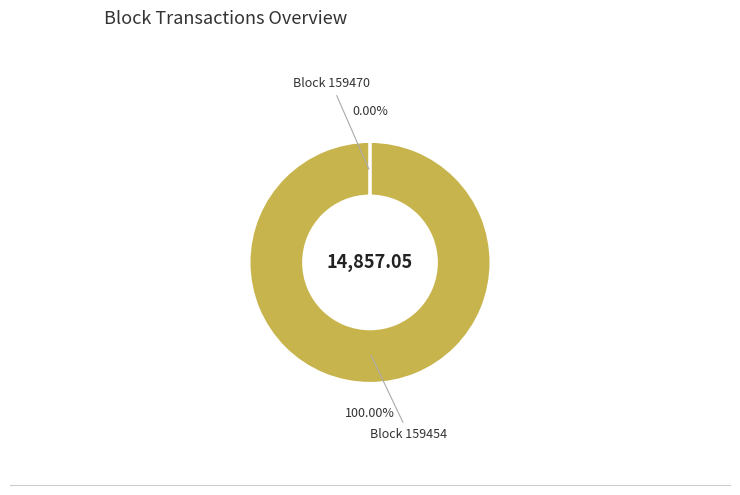

Is there any slice that represents more than half of the pie?

Yes